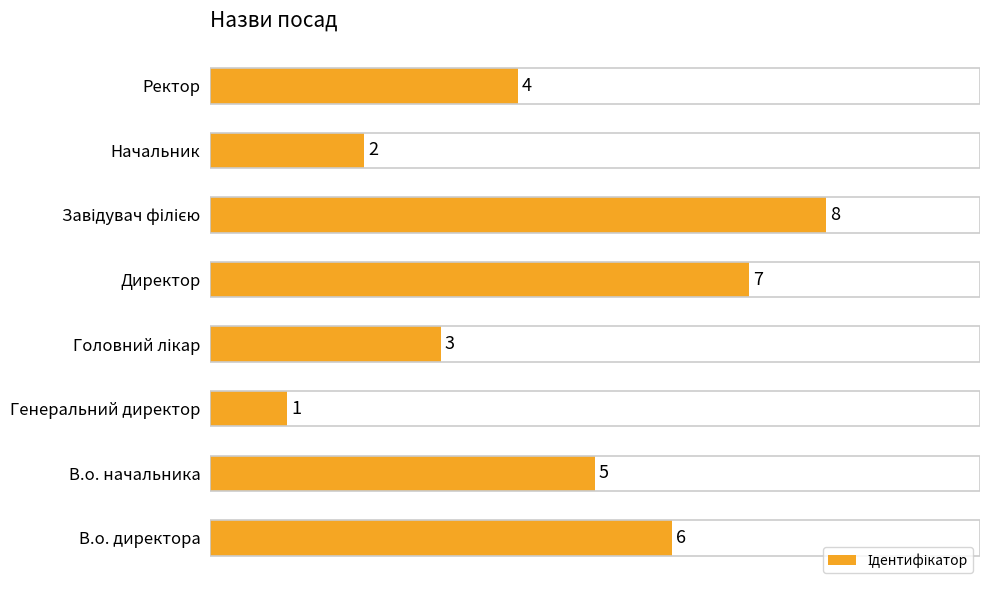

Reading bottom to top, what are all the values shown in this chart?

6	5	1	3	7	8	2	4